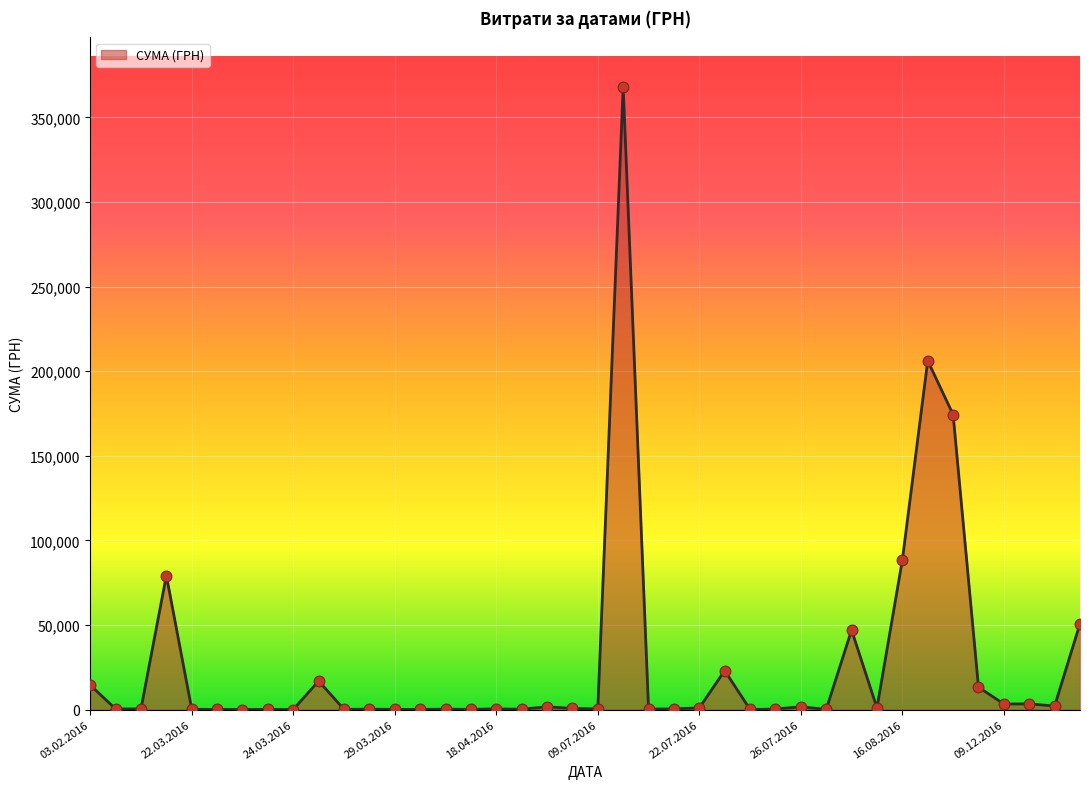

How many lines are shown in the chart?

1